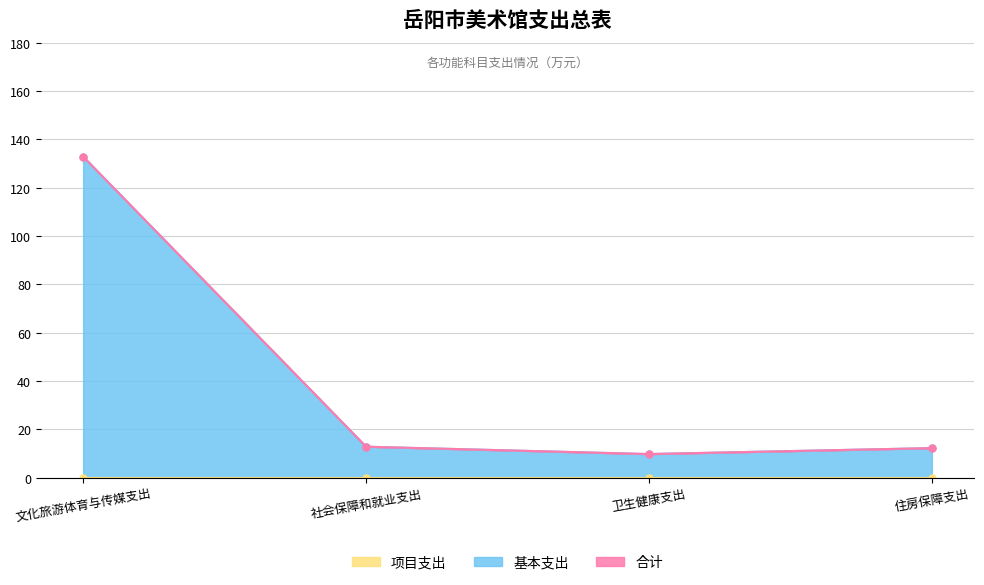

Reading left to right, what are all the values shown in this chart?

合计: 132.9	12.8	9.8	12.2
基本支出: 132.9	12.8	9.8	12.2